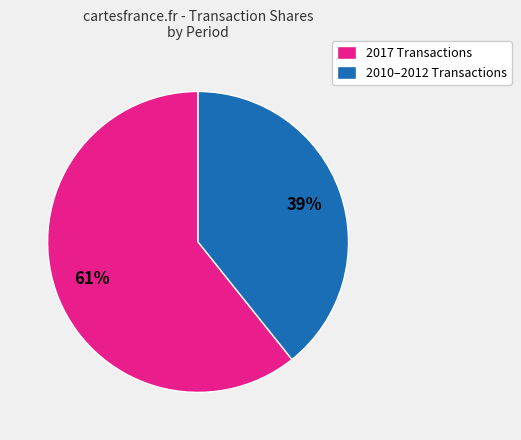

What is the smallest slice in the pie chart?

2010–2012 Transactions